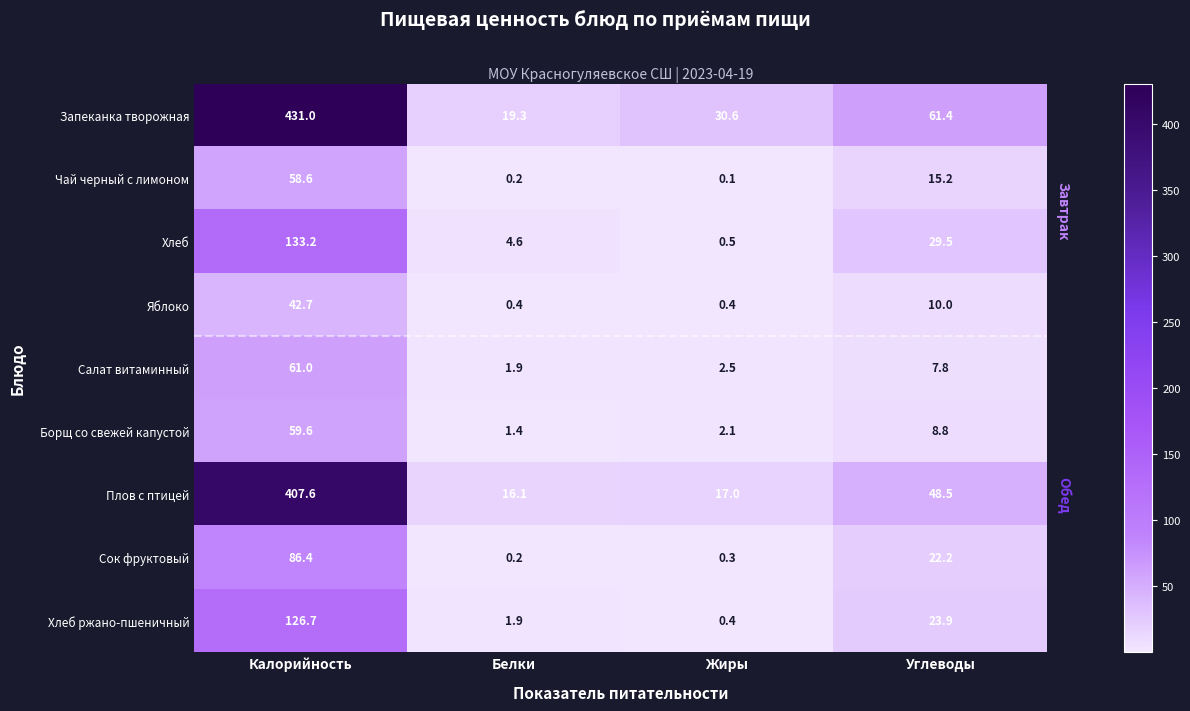

Which series has the largest range (max minus min)?

Запеканка творожная